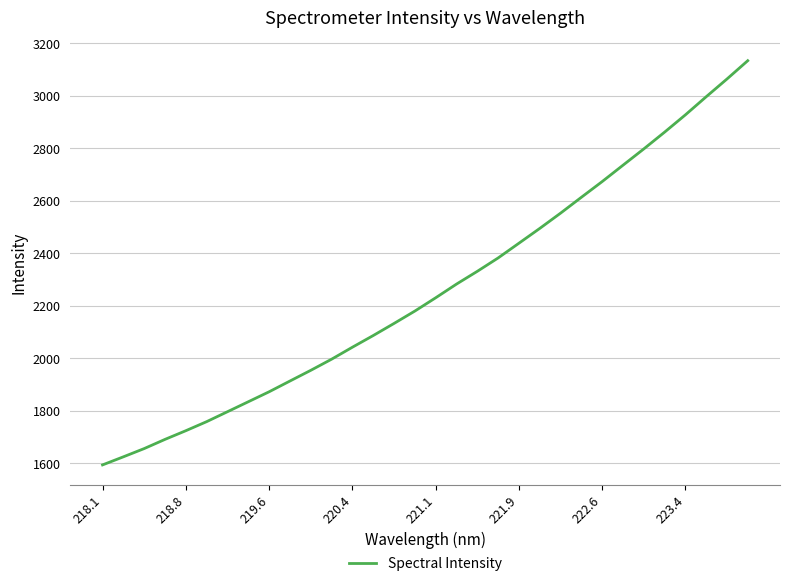

What is the smallest value displayed?

1594.3